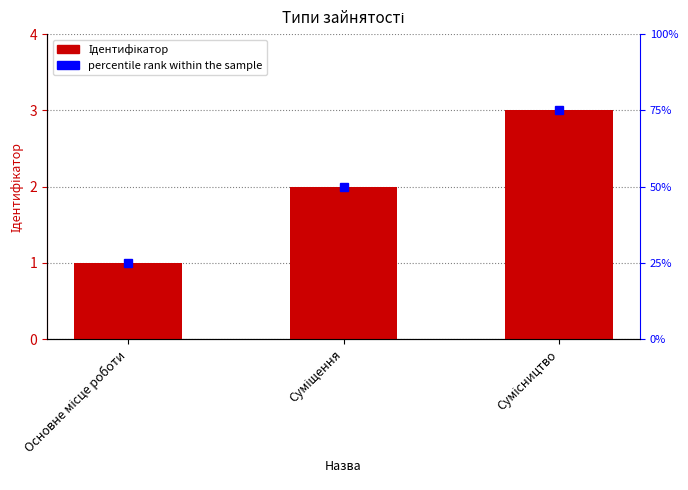

What is the sum of all values?

6